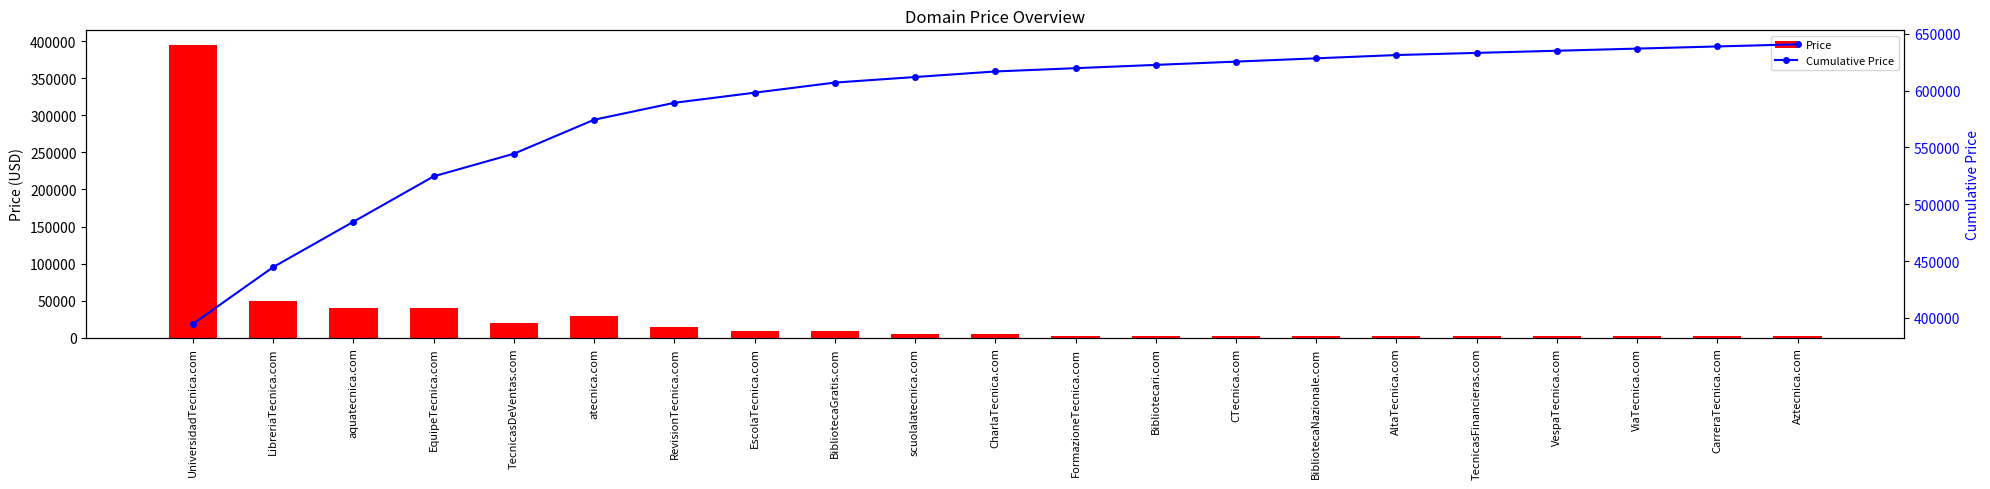

True or false: Price has a value of 24015 at RevisionTecnica.com.

False